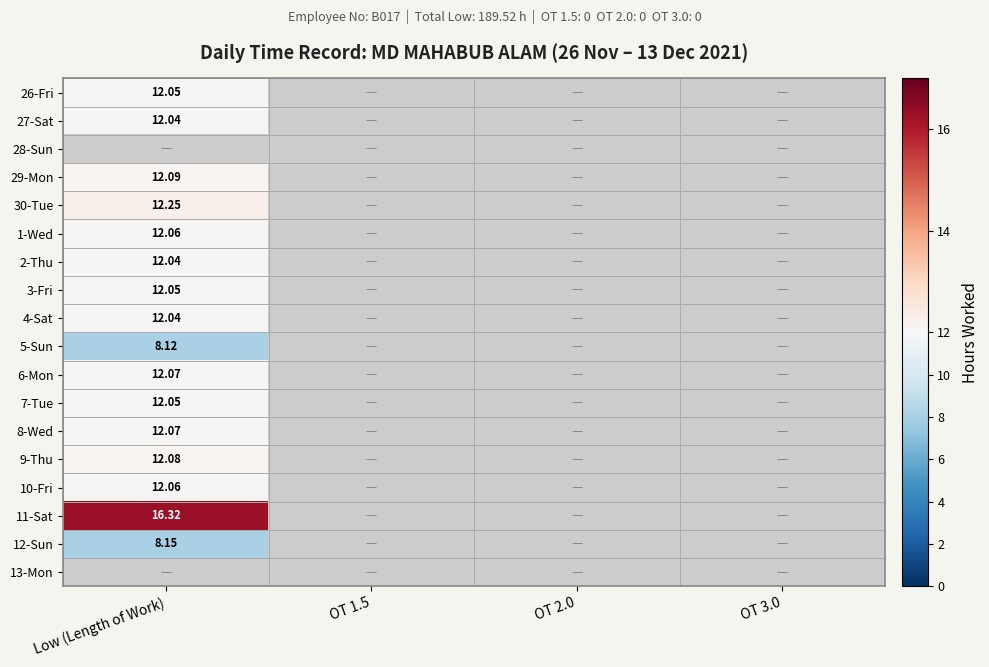

Is the value of 26-Fri at Low (Length of Work) greater than the value of 9-Thu at Low (Length of Work)?

No